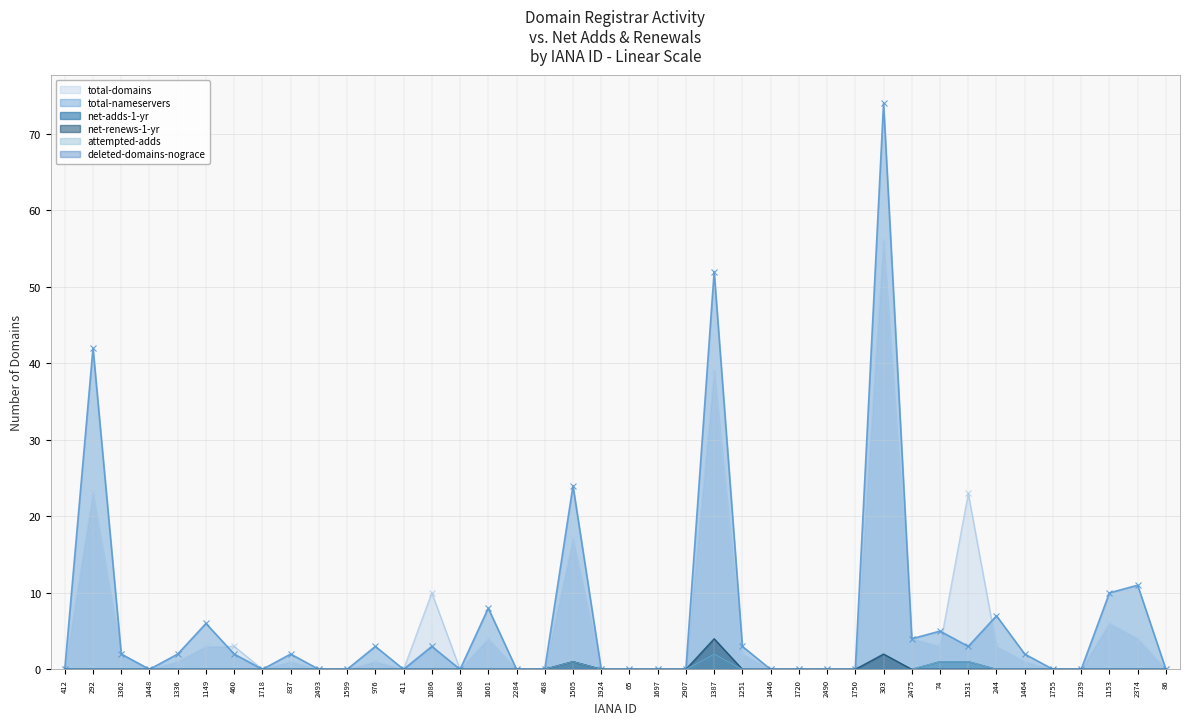

What is the difference between the maximum and second lowest values in the net-renews-1-yr series?

4